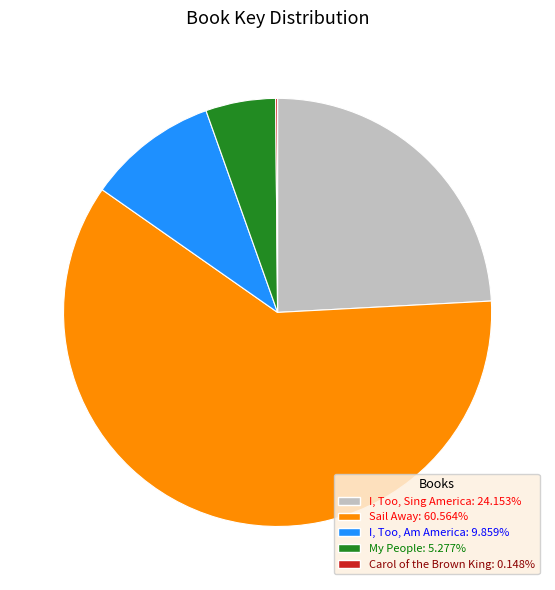

What is the majority slice?

Sail Away